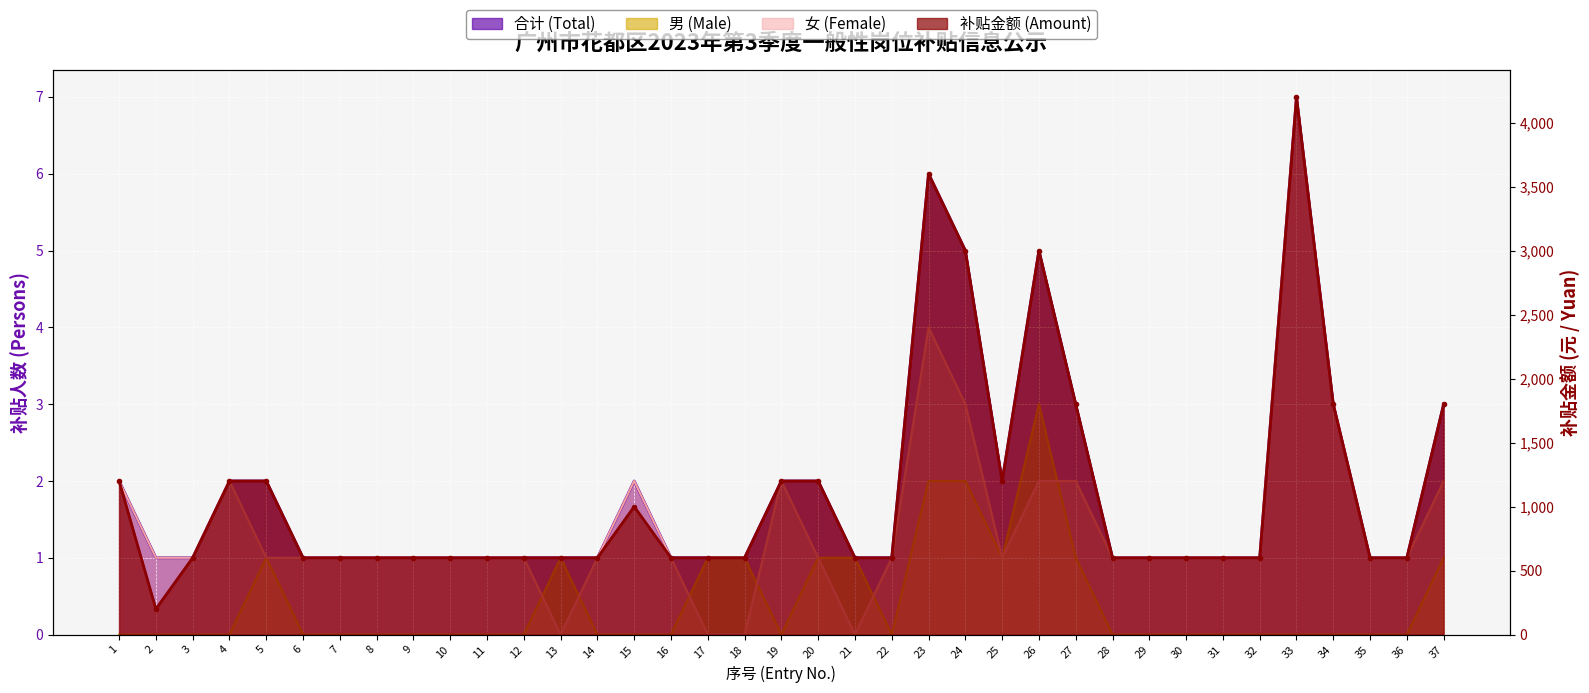

Which series has the widest spread of values?

补贴金额 (Amount)